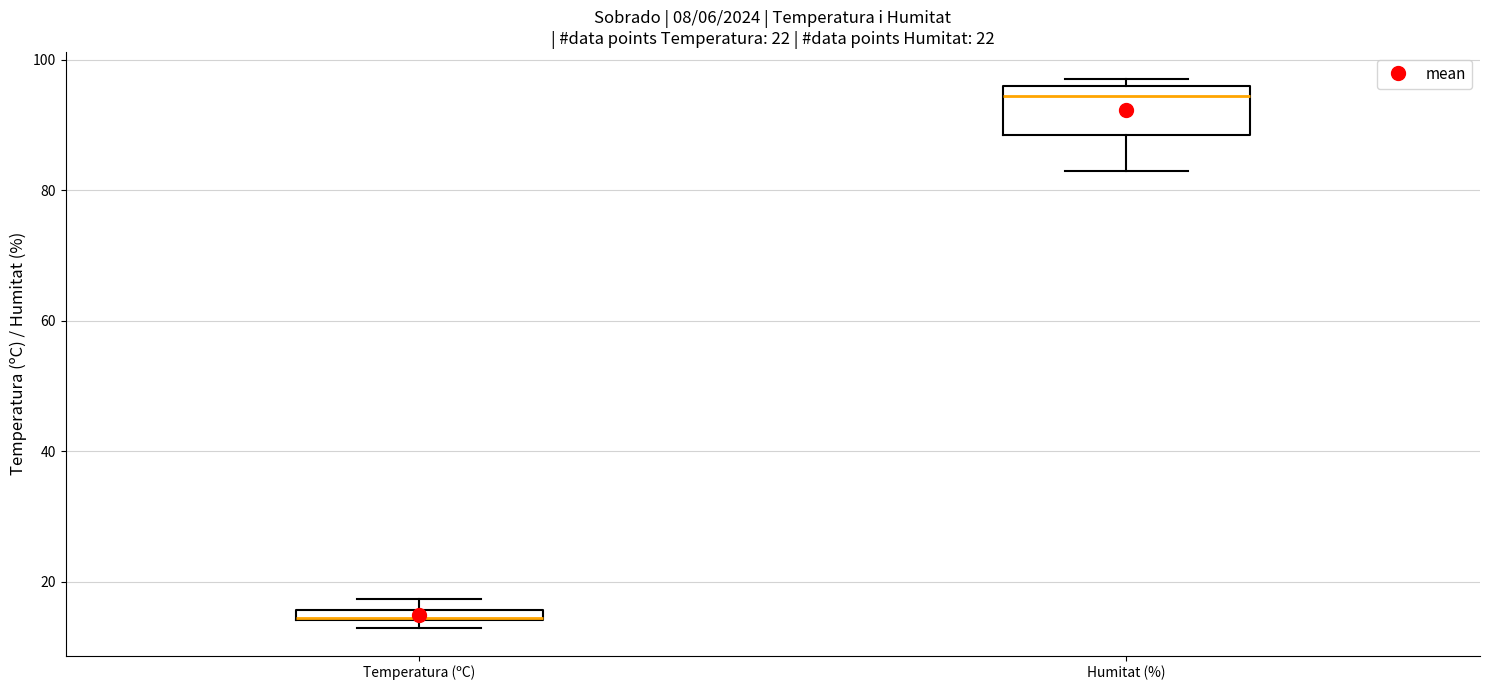

Where is the lower edge of the box for Temperatura (ºC) on the y-axis? The values are not printed on the chart, so give them approximately, as read against the axis.

14